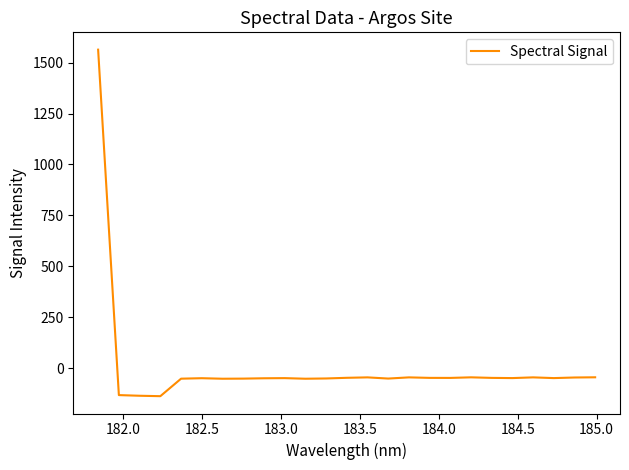

What is the smallest value displayed?

-137.9